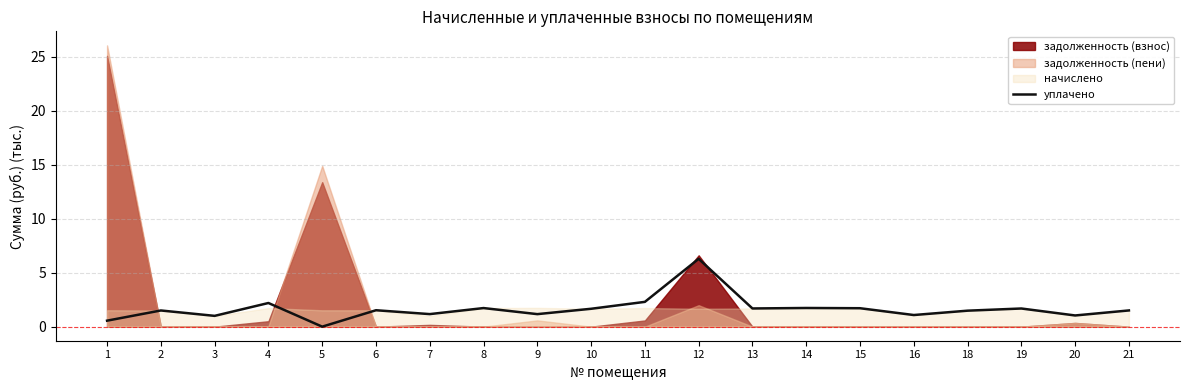

Approximately how many times larger is the value at 8 compared to 11?

0.7